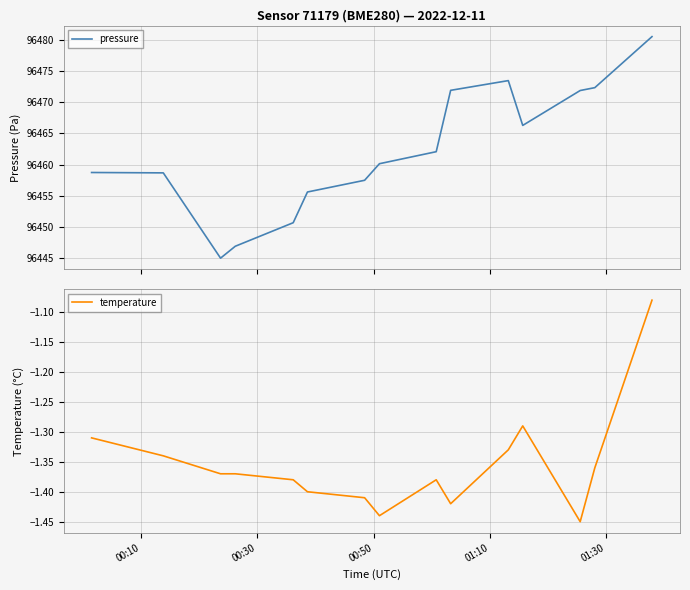

What is the highest value of the pressure series?

96480.5